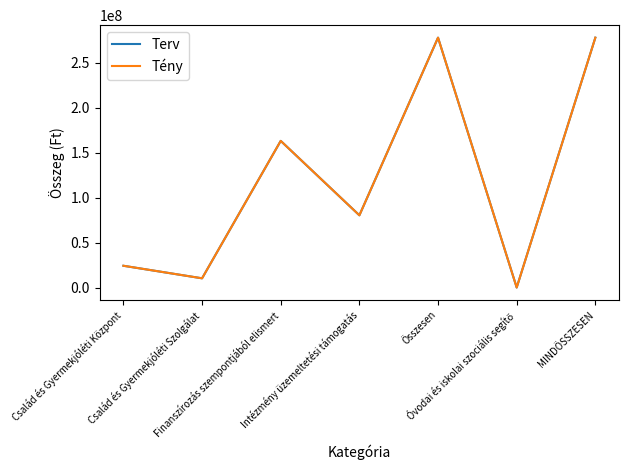

Does the chart display data point markers on the line(s)?

No